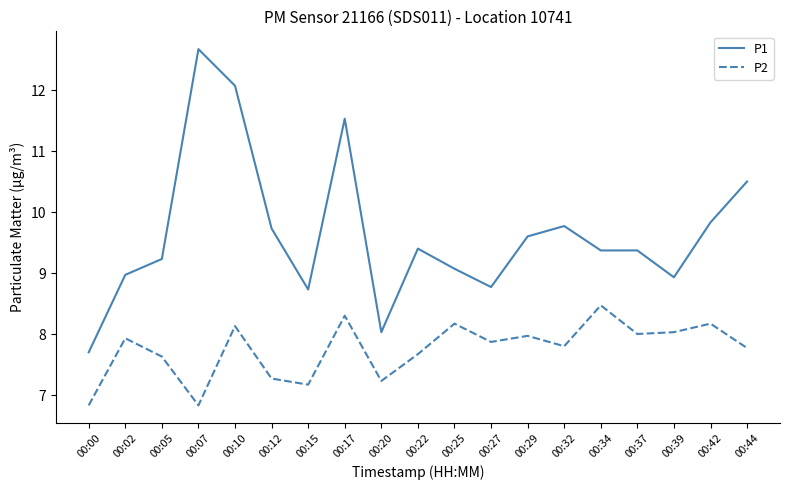

Rank the series by their average value, from highest to lowest.

P1, P2